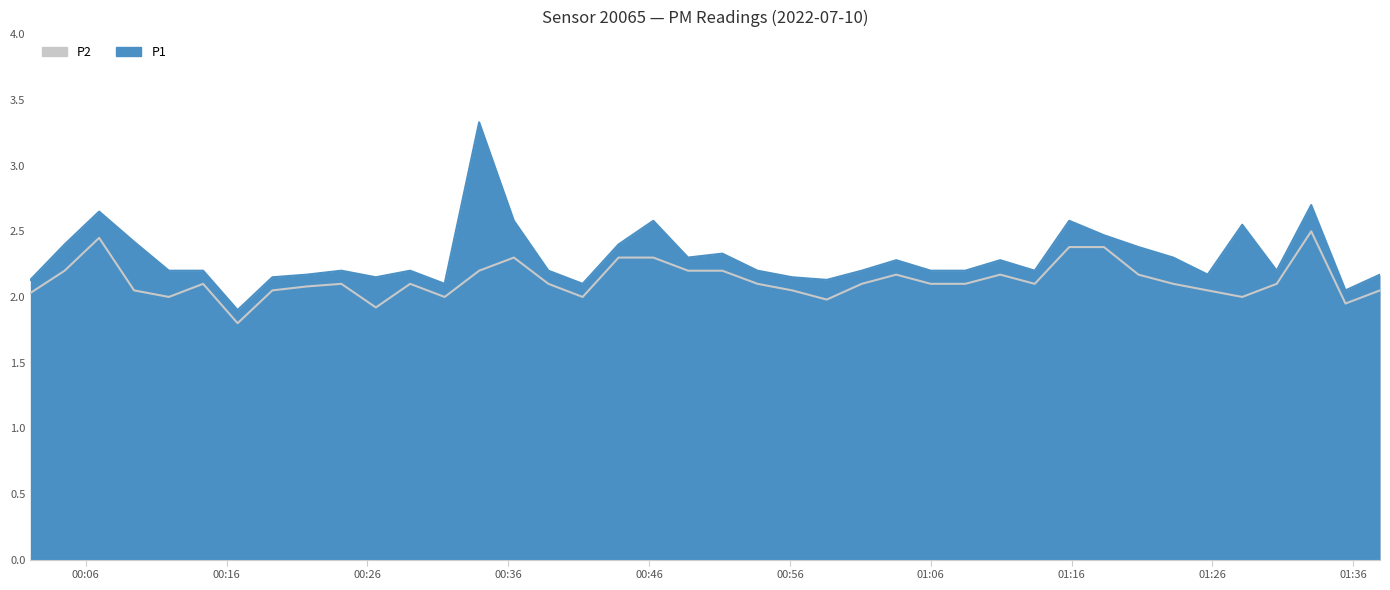

Which has a higher value, 2022-07-10T00:58:37 or 2022-07-10T00:11:54?

2022-07-10T00:11:54